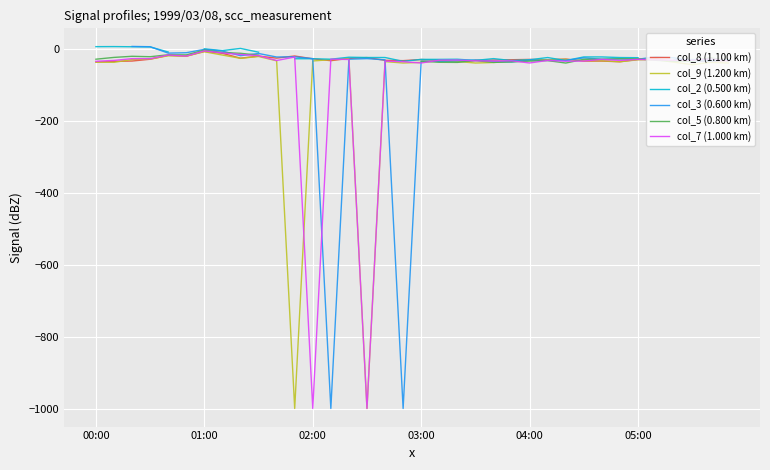

The col_7 (1.000 km) series shows -38.2 at 03:00. True or false?

True